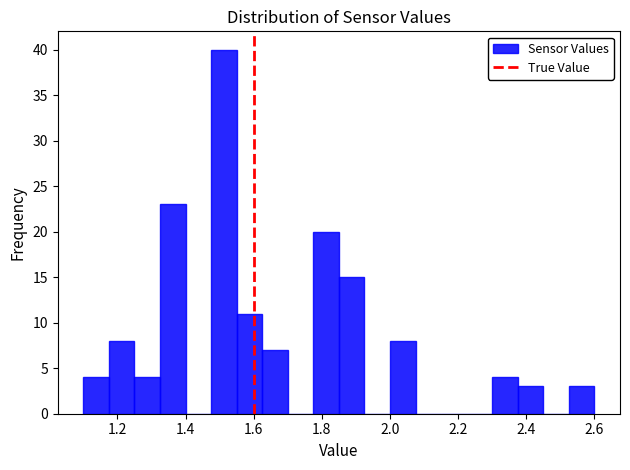

Read against the x-axis, roughly where is the centre of the tallest bar?

1.52